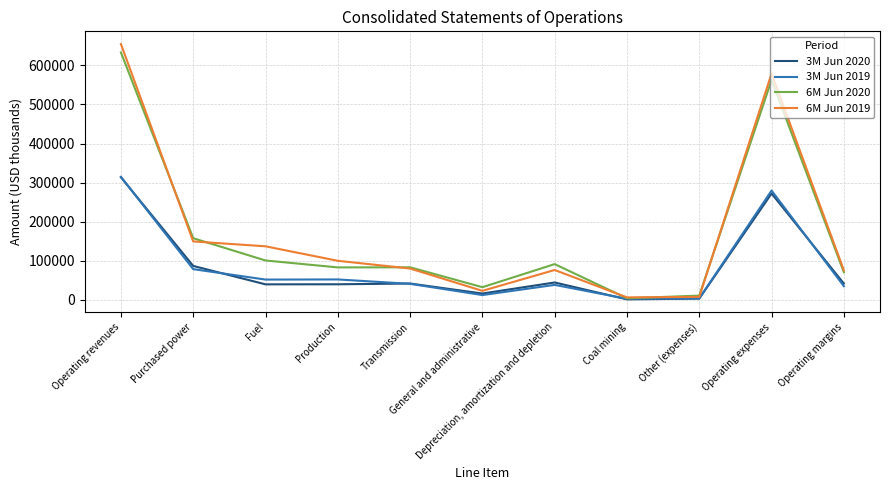

Which series has the widest spread of values?

6M Jun 2019